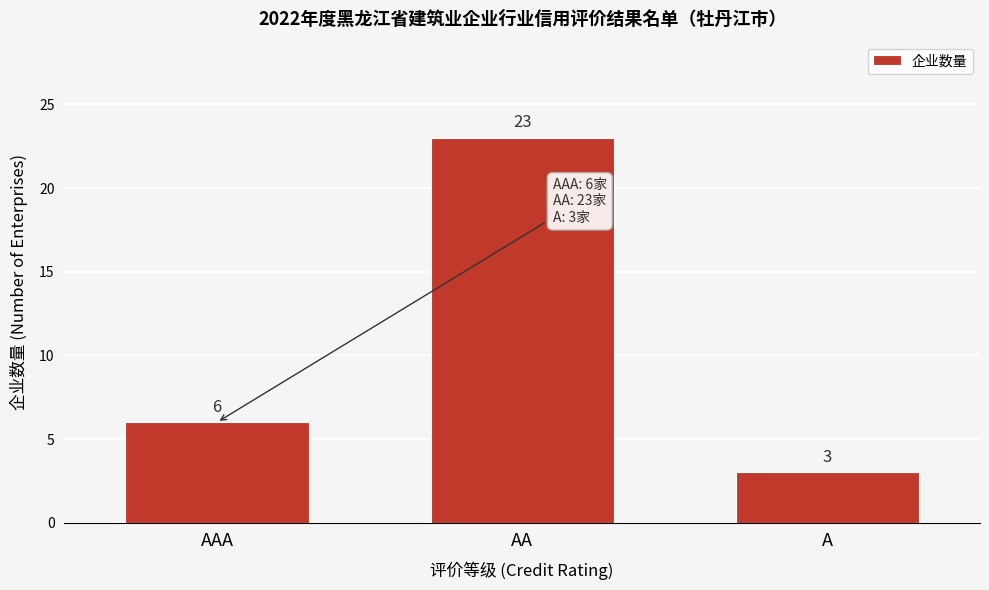

Reading left to right, list all the values displayed in this chart.

AAA=6	AA=23	A=3